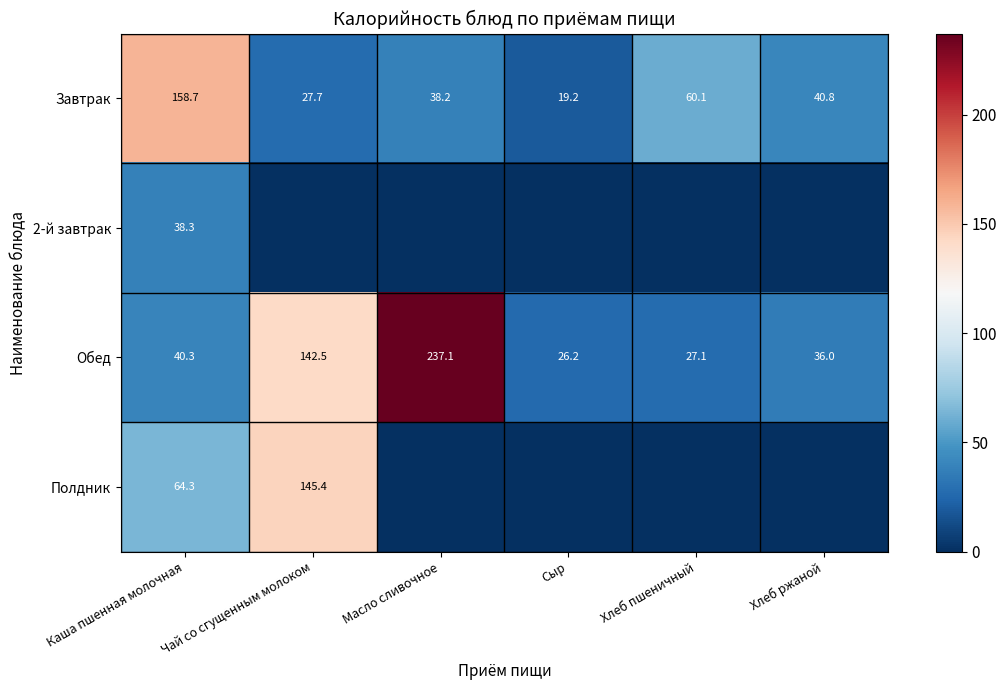

The value of Обед at Хлеб пшеничный is 27.1. True or false?

True